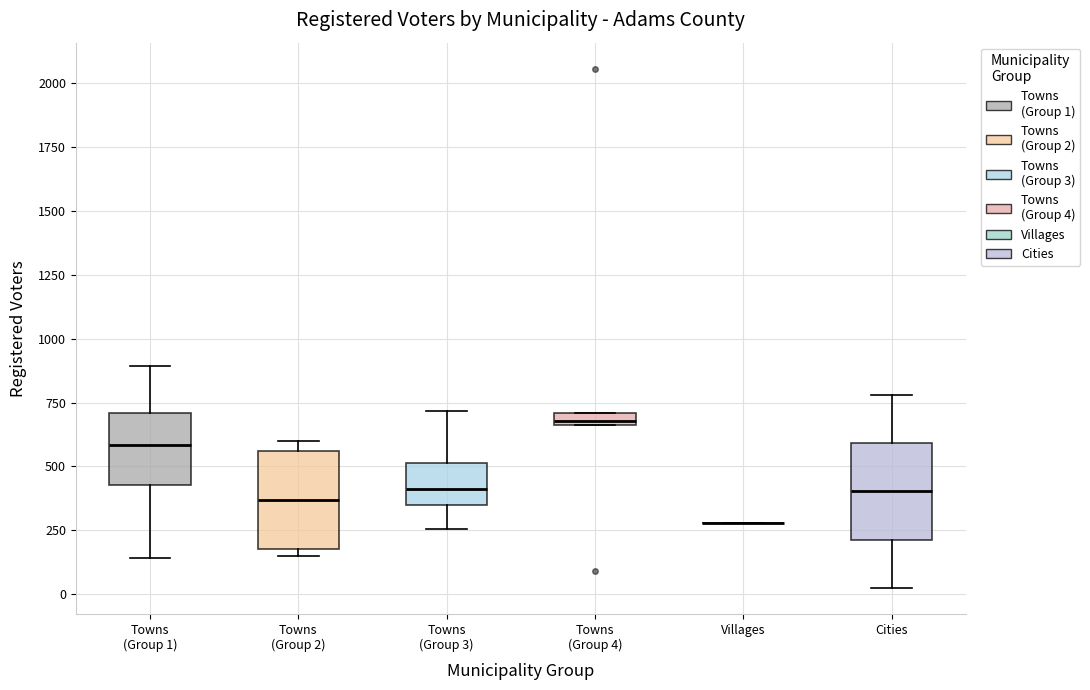

Where does the median line of the box for Towns (Group 2) sit on the y-axis? The values are not printed on the chart, so give them approximately, as read against the axis.

350